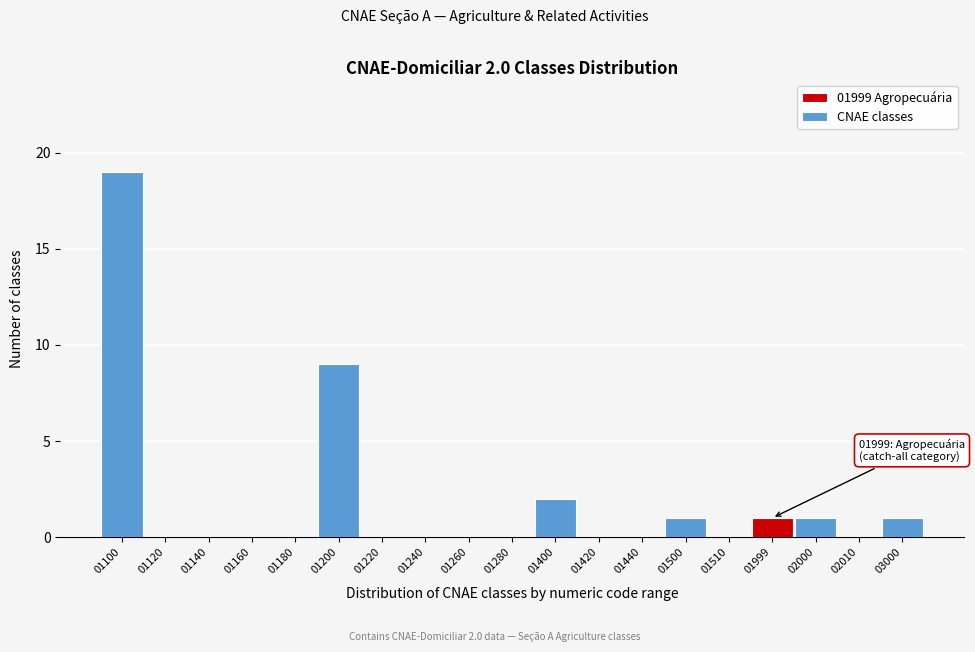

Reading right to left, what are all the values shown in this chart?

03000=1	02010=0	02000=1	01999=1	01510=0	01500=1	01440=0	01420=0	01400=2	01280=0	01260=0	01240=0	01220=0	01200=9	01180=0	01160=0	01140=0	01120=0	01100=19